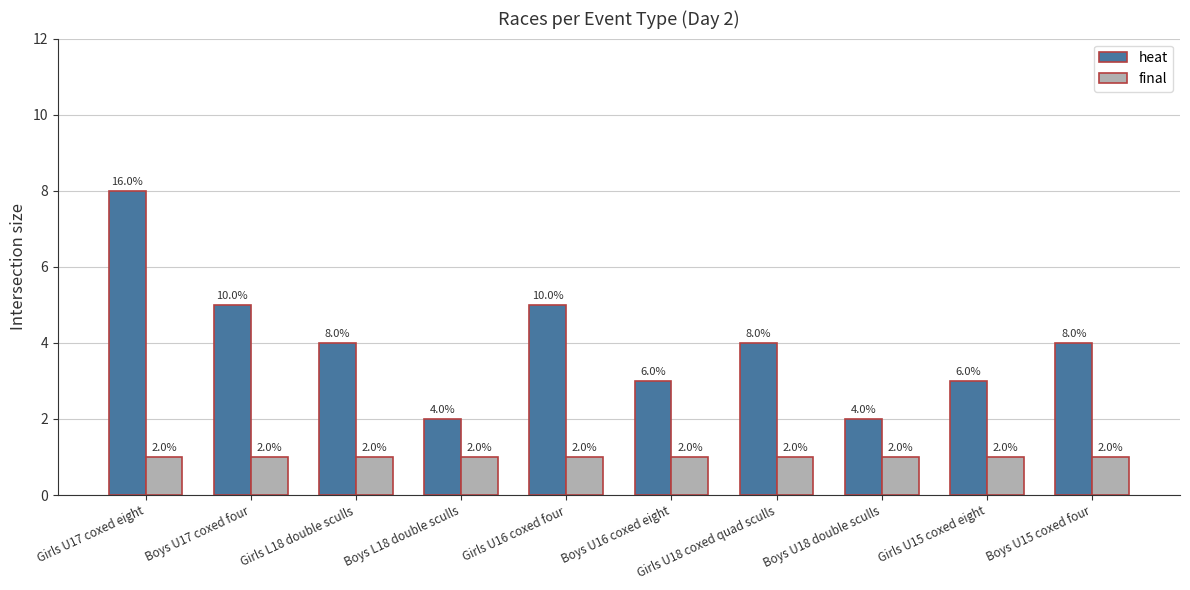

How many data points does each series have?

10